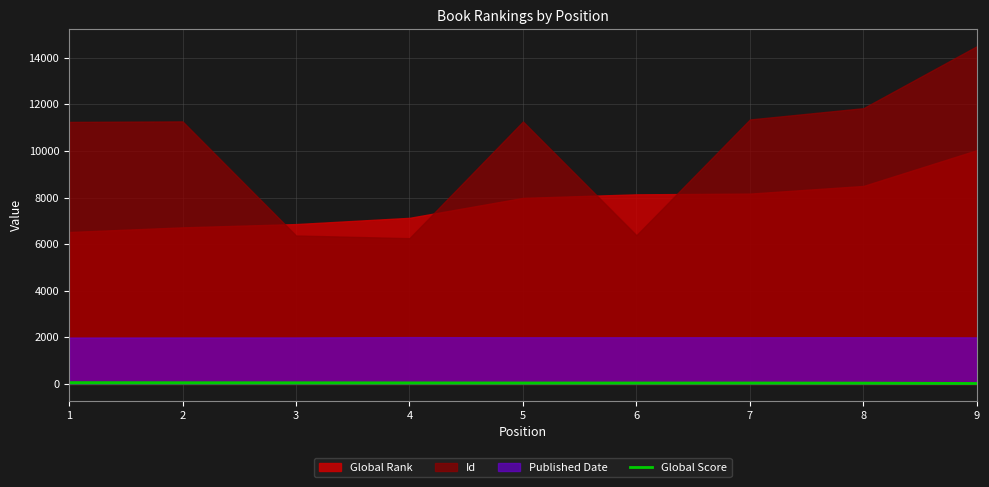

How many data points are less than 42?

4